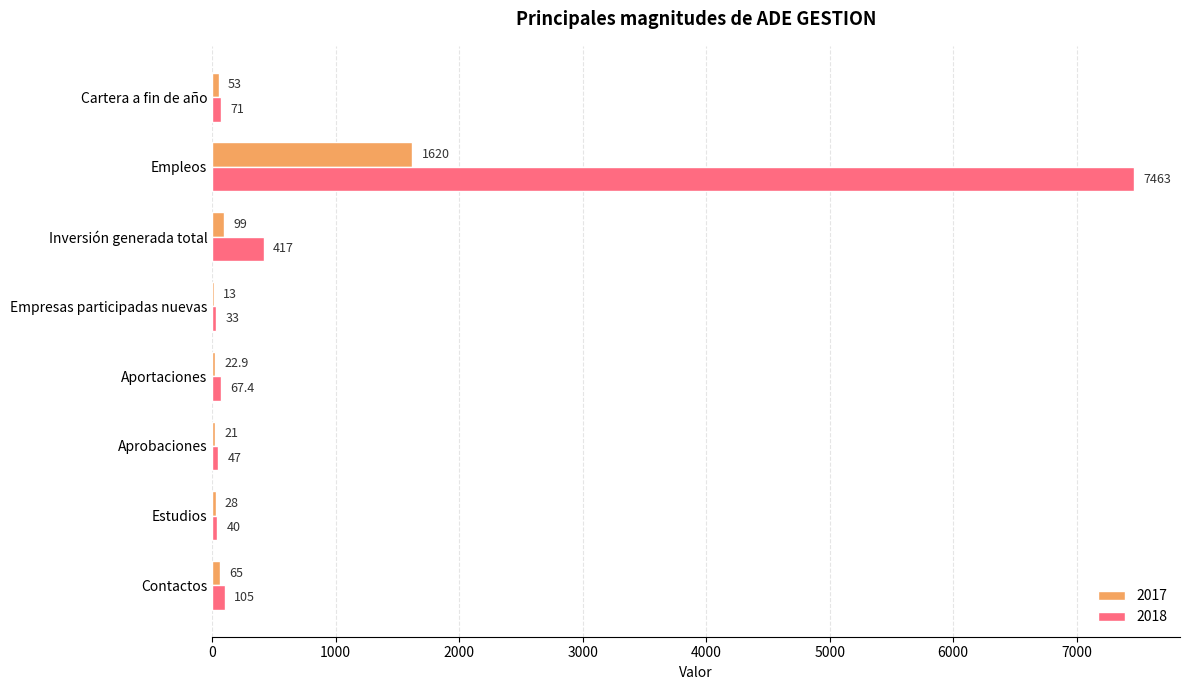

True or false: 2017 has a value of 22.9 at Aportaciones.

True